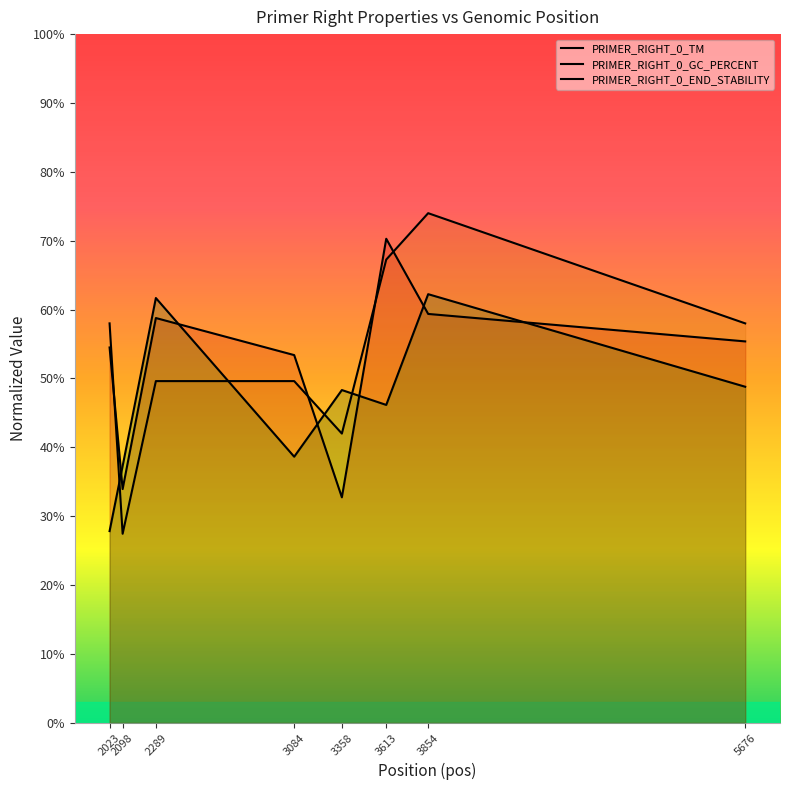

At which category is the sum across all series the highest?

3854